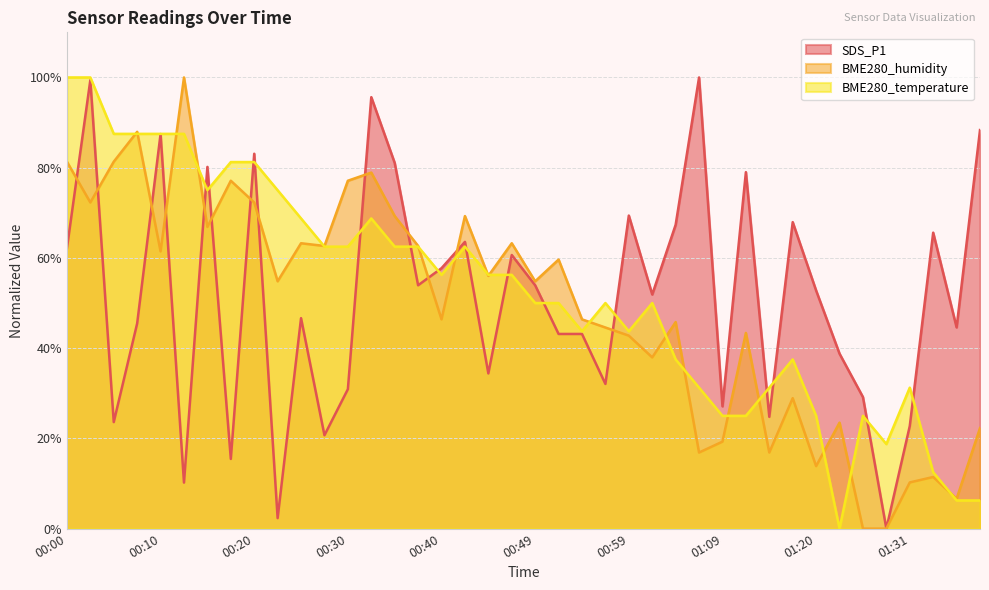

In BME280_temperature, how many points are lower than both neighbors (excluding endpoints)?

6